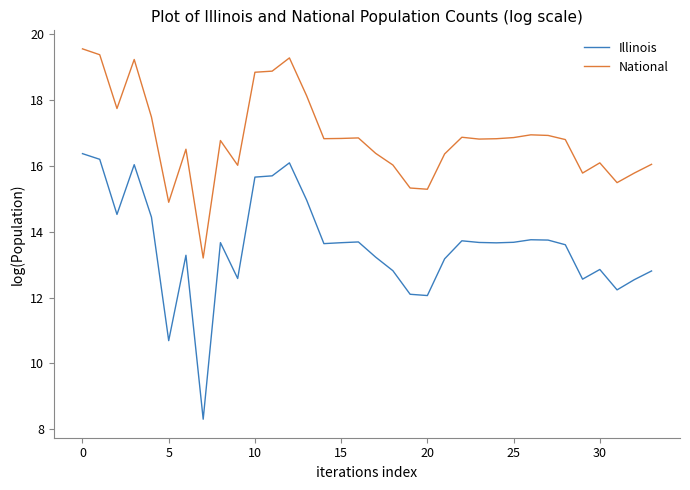

Which series has the widest spread of values?

Illinois